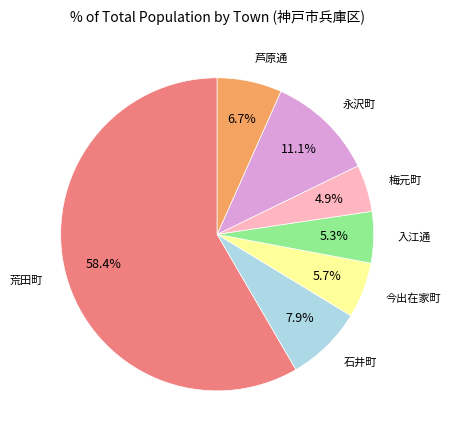

Is there any slice that represents more than half of the pie?

Yes